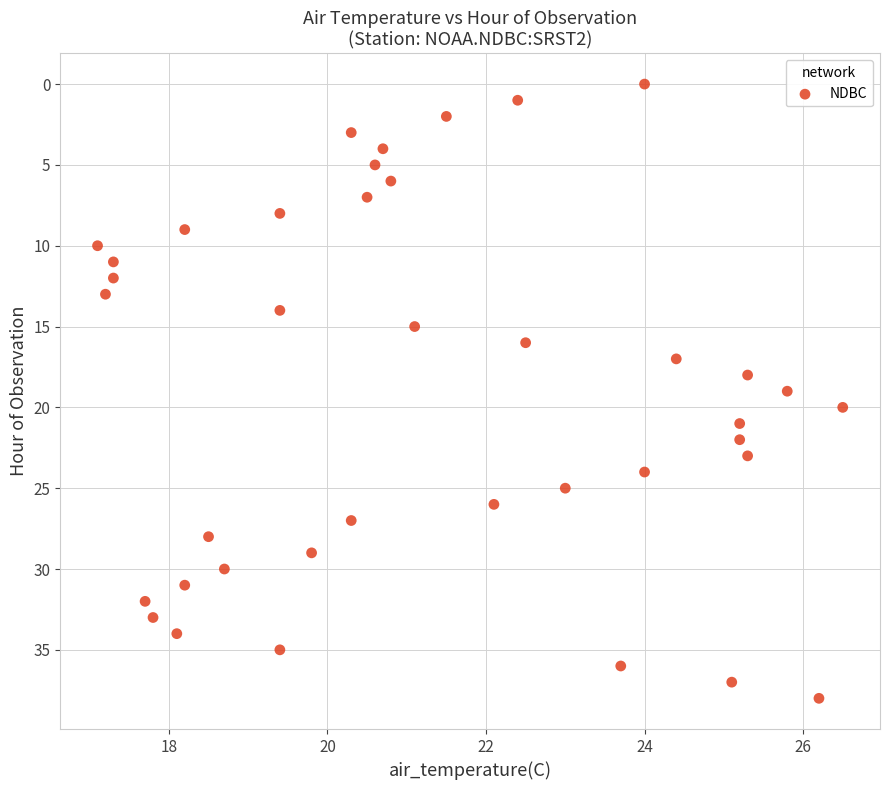

What is the range of Y values (max minus min)?

38